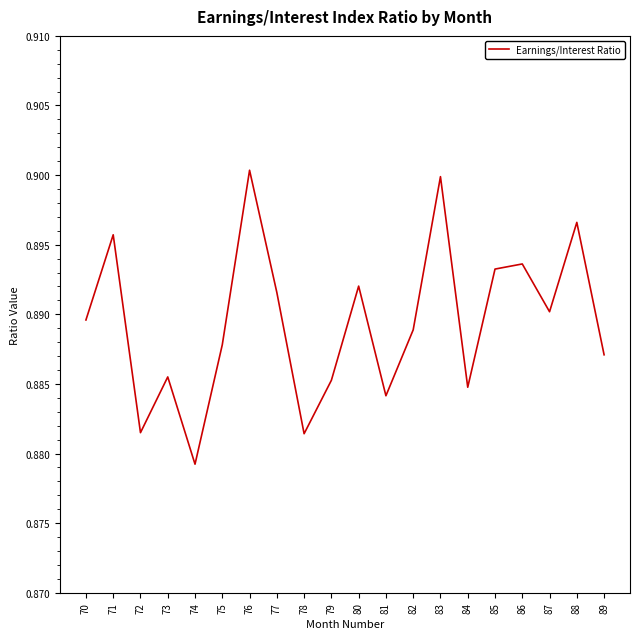

Is this an area chart (filled region under the line)?

No